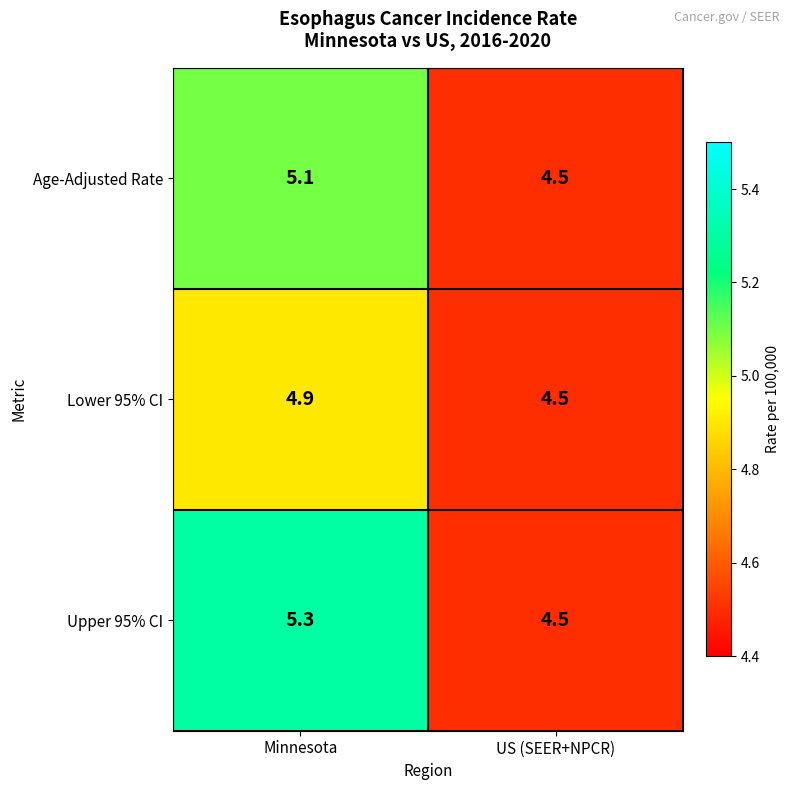

What is the average value of the Age-Adjusted Rate series?

4.8